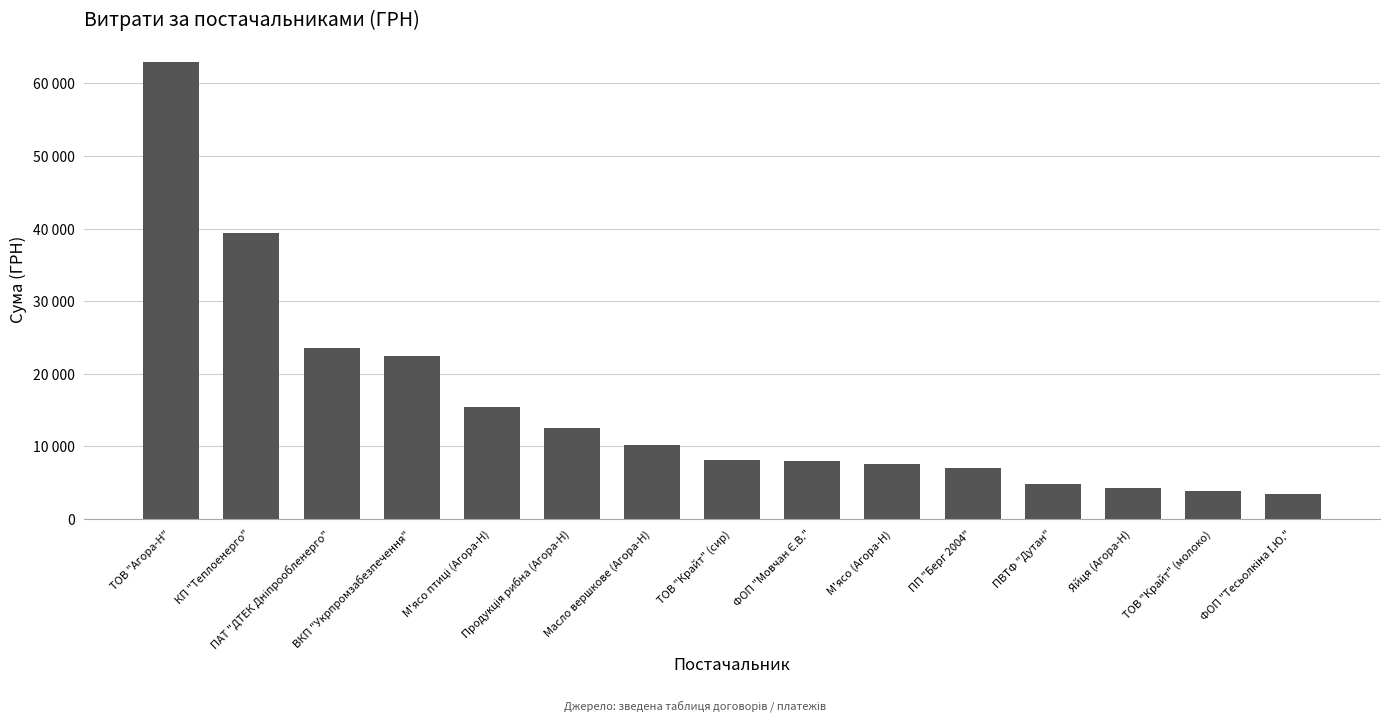

Does the chart contain any negative values?

No